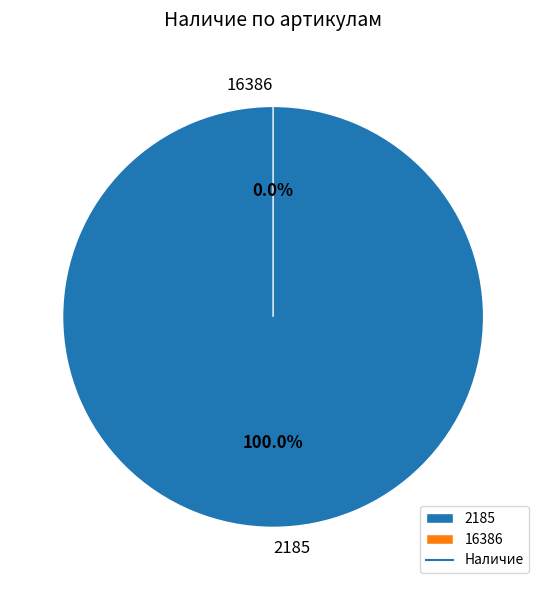

Is there any slice that represents more than half of the pie?

Yes